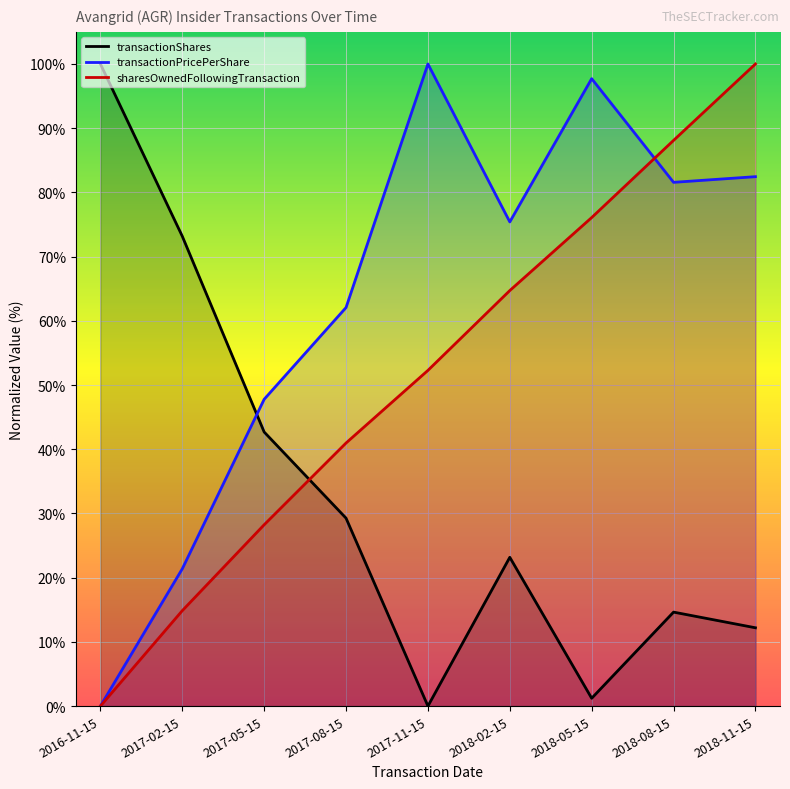

Where is transactionPricePerShare nearest to the value 50?

2017-05-15